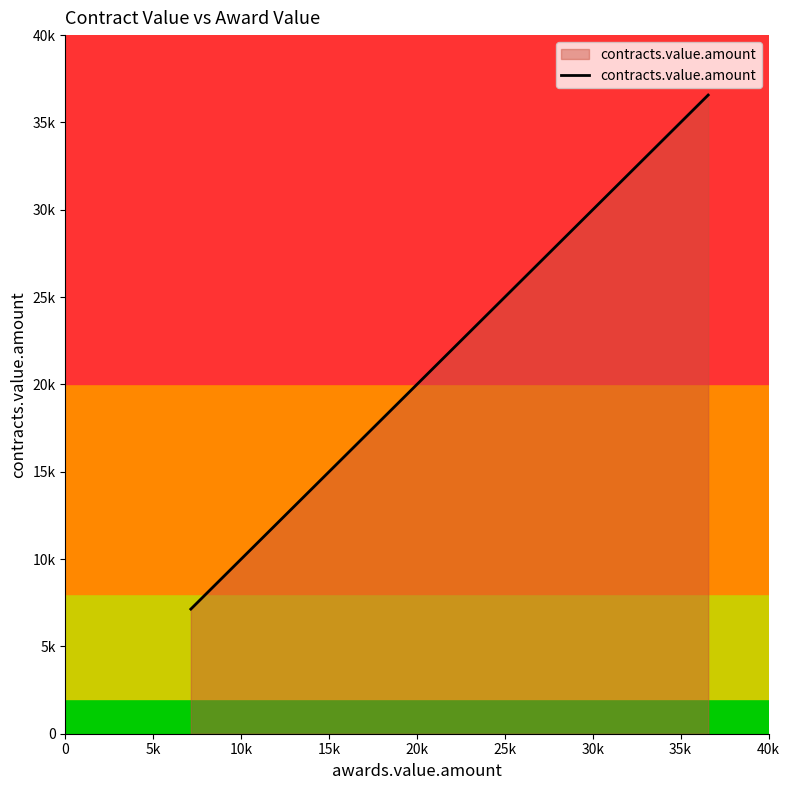

The value at 20k is 23306.3. True or false?

False